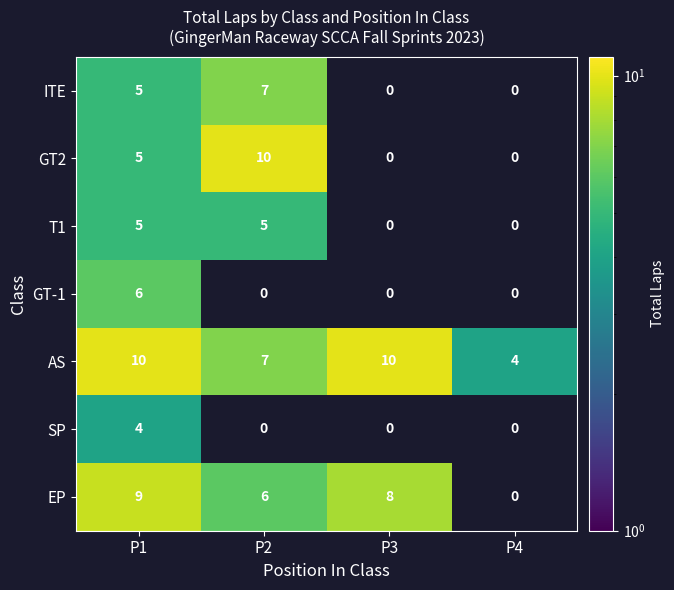

How many data points does each series have?

4